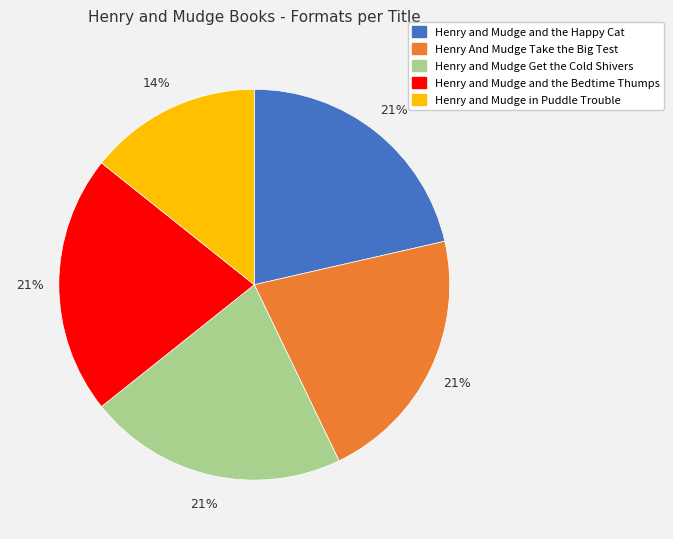

Does any single category account for the majority?

No